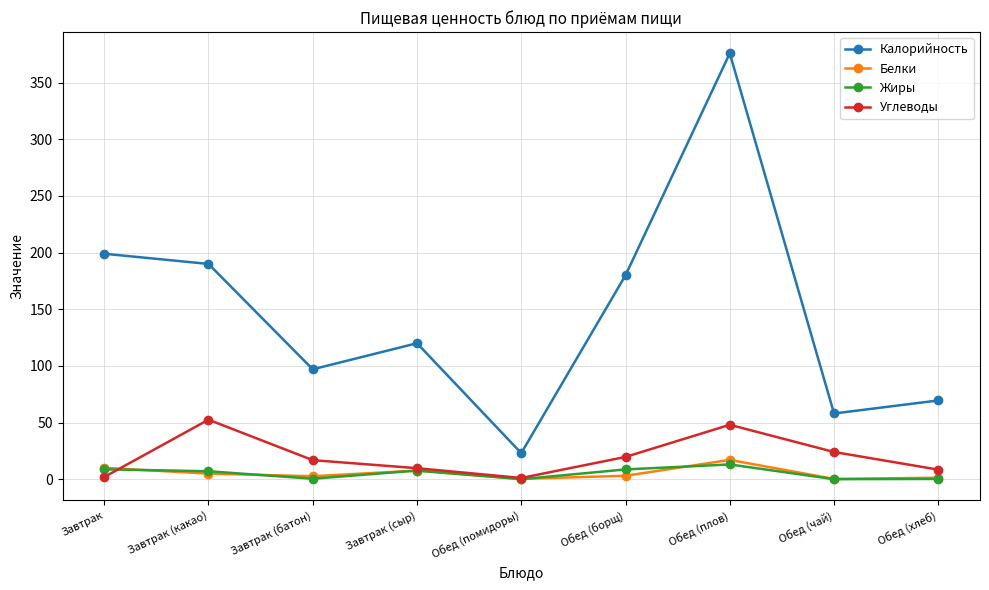

What is the difference between the highest and lowest values at Обед (хлеб)?

69.3